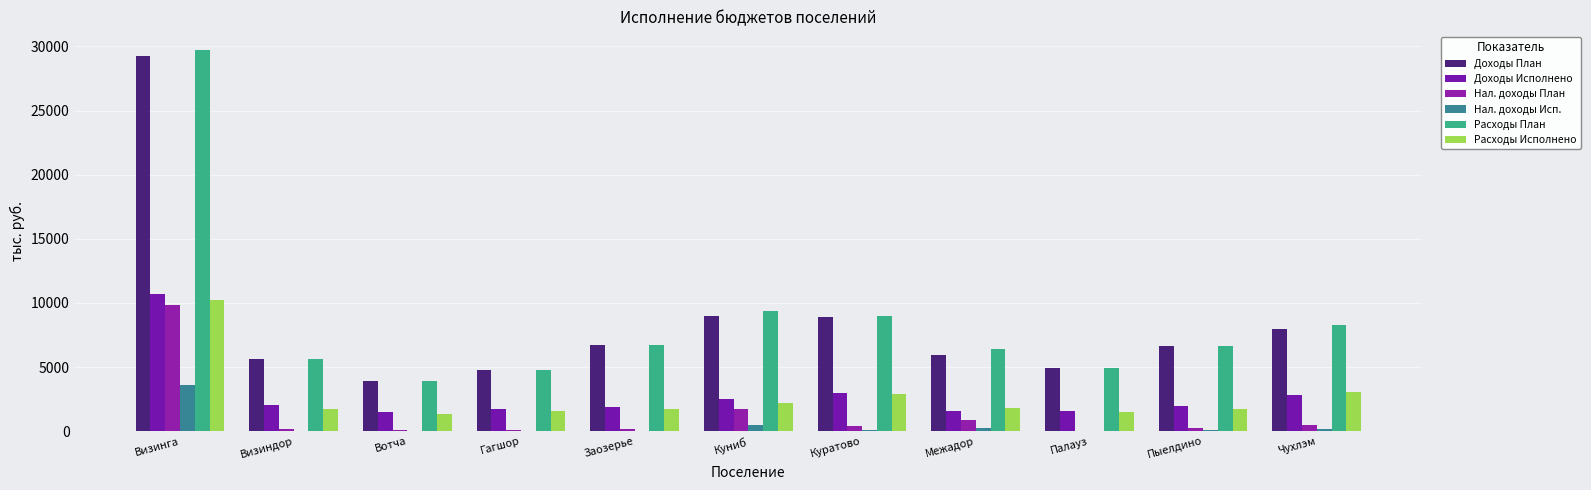

Reading left to right, what are all the values shown in this chart?

Доходы План: 29253.8	5606.2	3913.8	4781.7	6688.3	9006.7	8935.6	5931.2	4911.5	6630.2	8005.9
Доходы Исполнено: 10671.9	2037.7	1510.7	1704.6	1914.1	2486.3	3003.1	1579.4	1581.3	1955.9	2797.0
Нал. доходы План: 9860.5	165.0	116.5	135.0	158.0	1752.0	384.0	840.0	46.5	283.0	523.0
Нал. доходы Исп.: 3620.8	40.1	21.6	33.6	32.8	505.8	68.8	246.4	7.7	68.9	162.3
Расходы План: 29688.4	5633.2	3913.8	4790.5	6688.3	9358.0	8976.0	6377.8	4926.7	6675.6	8293.1
Расходы Исполнено: 10200.7	1735.3	1381.6	1541.4	1724.8	2172.6	2912.3	1828.6	1532.6	1754.1	3049.7